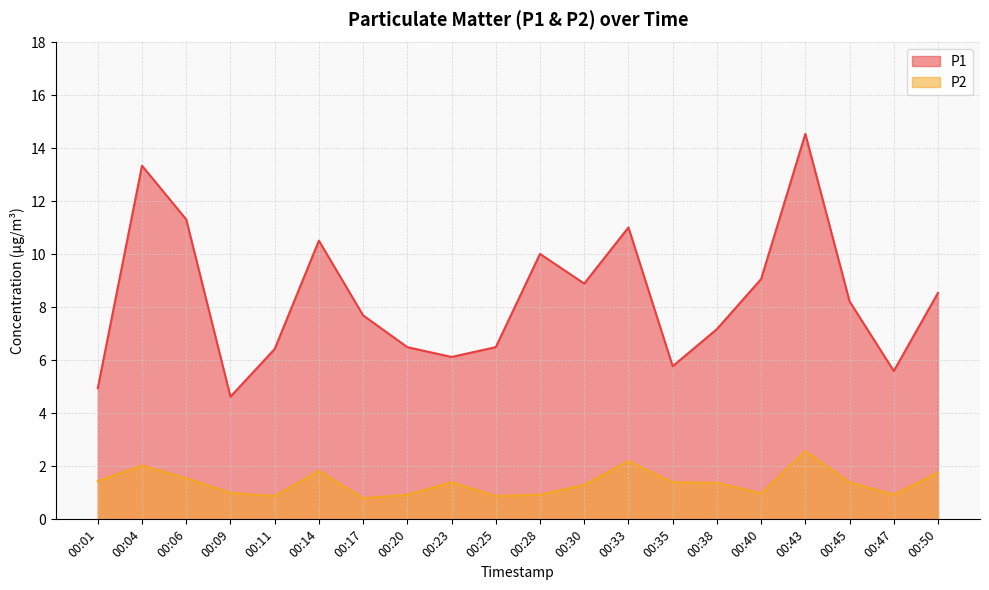

What is the difference between the maximum and second lowest values in the P2 series?

1.7